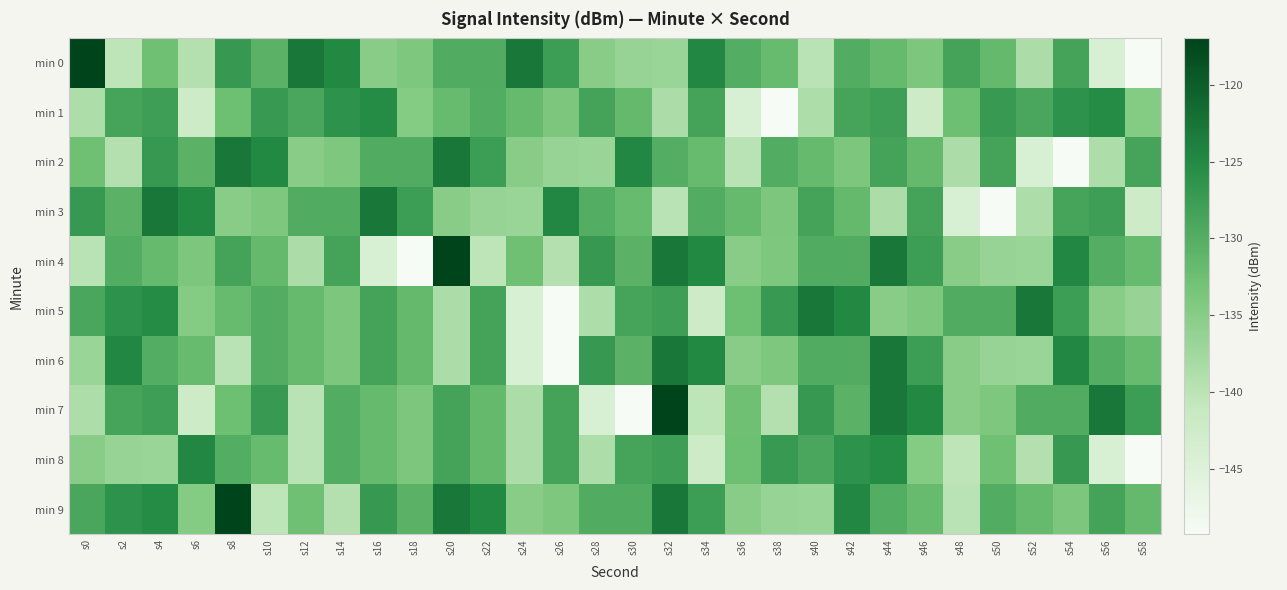

Reading right to left, what are all the values shown in this chart?

min 0: s58=-149.3	s56=-143.9	s54=-128.4	s52=-138.7	s50=-131.7	s48=-128.5	s46=-134.0	s44=-131.8	s42=-129.7	s40=-140.1	s38=-131.9	s36=-130.0	s34=-124.7	s32=-136.8	s30=-136.5	s28=-135.1	s26=-127.7	s24=-122.9	s22=-129.6	s20=-129.7	s18=-134.1	s16=-135.1	s14=-124.9	s12=-122.8	s10=-130.6	s8=-127.1	s6=-139.2	s4=-132.7	s2=-140.4	s0=-117.0
min 1: s58=-134.7	s56=-125.2	s54=-126.1	s52=-129.0	s50=-127.3	s48=-132.5	s46=-142.3	s44=-127.7	s42=-128.6	s40=-138.8	s38=-149.3	s36=-143.9	s34=-128.4	s32=-138.7	s30=-131.7	s28=-128.5	s26=-134.0	s24=-131.8	s22=-129.7	s20=-131.9	s18=-134.7	s16=-125.2	s14=-126.1	s12=-129.0	s10=-127.3	s8=-132.5	s6=-142.3	s4=-127.7	s2=-128.6	s0=-138.8
min 2: s58=-128.6	s56=-138.8	s54=-149.3	s52=-143.9	s50=-128.4	s48=-138.7	s46=-131.7	s44=-128.5	s42=-134.0	s40=-131.8	s38=-129.7	s36=-140.1	s34=-131.9	s32=-130.0	s30=-124.7	s28=-136.8	s26=-136.5	s24=-135.1	s22=-127.7	s20=-122.9	s18=-129.6	s16=-129.7	s14=-134.1	s12=-135.1	s10=-124.9	s8=-122.8	s6=-130.6	s4=-127.1	s2=-139.2	s0=-132.7
min 3: s58=-142.3	s56=-127.7	s54=-128.6	s52=-138.8	s50=-149.3	s48=-143.9	s46=-128.4	s44=-138.7	s42=-131.7	s40=-128.5	s38=-134.0	s36=-131.8	s34=-129.7	s32=-140.1	s30=-131.9	s28=-130.0	s26=-124.7	s24=-136.8	s22=-136.5	s20=-135.1	s18=-127.7	s16=-122.9	s14=-129.6	s12=-129.7	s10=-134.1	s8=-135.1	s6=-124.9	s4=-122.8	s2=-130.6	s0=-127.1
min 4: s58=-131.9	s56=-130.0	s54=-124.7	s52=-136.8	s50=-136.5	s48=-135.1	s46=-127.7	s44=-122.9	s42=-129.6	s40=-129.7	s38=-134.1	s36=-135.1	s34=-124.9	s32=-122.8	s30=-130.6	s28=-127.1	s26=-139.2	s24=-132.7	s22=-140.4	s20=-117.0	s18=-149.3	s16=-143.9	s14=-128.4	s12=-138.7	s10=-131.7	s8=-128.5	s6=-134.0	s4=-131.8	s2=-129.7	s0=-140.1
min 5: s58=-136.5	s56=-135.1	s54=-127.7	s52=-122.9	s50=-129.6	s48=-129.7	s46=-134.1	s44=-135.1	s42=-124.9	s40=-122.8	s38=-127.3	s36=-132.5	s34=-142.3	s32=-127.7	s30=-128.6	s28=-138.8	s26=-149.3	s24=-143.9	s22=-128.4	s20=-138.7	s18=-131.7	s16=-128.5	s14=-134.0	s12=-131.8	s10=-129.7	s8=-131.9	s6=-134.7	s4=-125.2	s2=-126.1	s0=-129.0
min 6: s58=-131.9	s56=-130.0	s54=-124.7	s52=-136.8	s50=-136.5	s48=-135.1	s46=-127.7	s44=-122.9	s42=-129.6	s40=-129.7	s38=-134.1	s36=-135.1	s34=-124.9	s32=-122.8	s30=-130.6	s28=-127.1	s26=-149.3	s24=-143.9	s22=-128.4	s20=-138.7	s18=-131.7	s16=-128.5	s14=-134.0	s12=-131.8	s10=-129.7	s8=-140.1	s6=-131.9	s4=-130.0	s2=-124.7	s0=-136.8
min 7: s58=-127.7	s56=-122.9	s54=-129.6	s52=-129.7	s50=-134.1	s48=-135.1	s46=-124.9	s44=-122.8	s42=-130.6	s40=-127.1	s38=-139.2	s36=-132.7	s34=-140.4	s32=-117.0	s30=-149.3	s28=-143.9	s26=-128.4	s24=-138.7	s22=-131.7	s20=-128.5	s18=-134.0	s16=-131.8	s14=-129.7	s12=-140.1	s10=-127.3	s8=-132.5	s6=-142.3	s4=-127.7	s2=-128.6	s0=-138.8
min 8: s58=-149.3	s56=-143.9	s54=-127.1	s52=-139.2	s50=-132.7	s48=-140.4	s46=-134.7	s44=-125.2	s42=-126.1	s40=-129.0	s38=-127.3	s36=-132.5	s34=-142.3	s32=-127.7	s30=-128.6	s28=-138.8	s26=-128.4	s24=-138.7	s22=-131.7	s20=-128.5	s18=-134.0	s16=-131.8	s14=-129.7	s12=-140.1	s10=-131.9	s8=-130.0	s6=-124.7	s4=-136.8	s2=-136.5	s0=-135.1
min 9: s58=-131.7	s56=-128.5	s54=-134.0	s52=-131.8	s50=-129.7	s48=-140.1	s46=-131.9	s44=-130.0	s42=-124.7	s40=-136.8	s38=-136.5	s36=-135.1	s34=-127.7	s32=-122.9	s30=-129.6	s28=-129.7	s26=-134.1	s24=-135.1	s22=-124.9	s20=-122.8	s18=-130.6	s16=-127.1	s14=-139.2	s12=-132.7	s10=-140.4	s8=-117.0	s6=-134.7	s4=-125.2	s2=-126.1	s0=-129.0